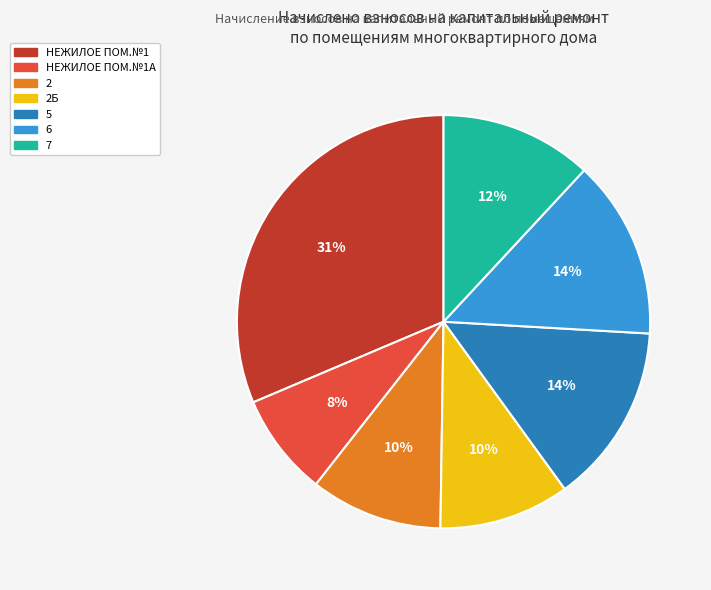

What percentage is the 2 slice, to the nearest percent?

10%